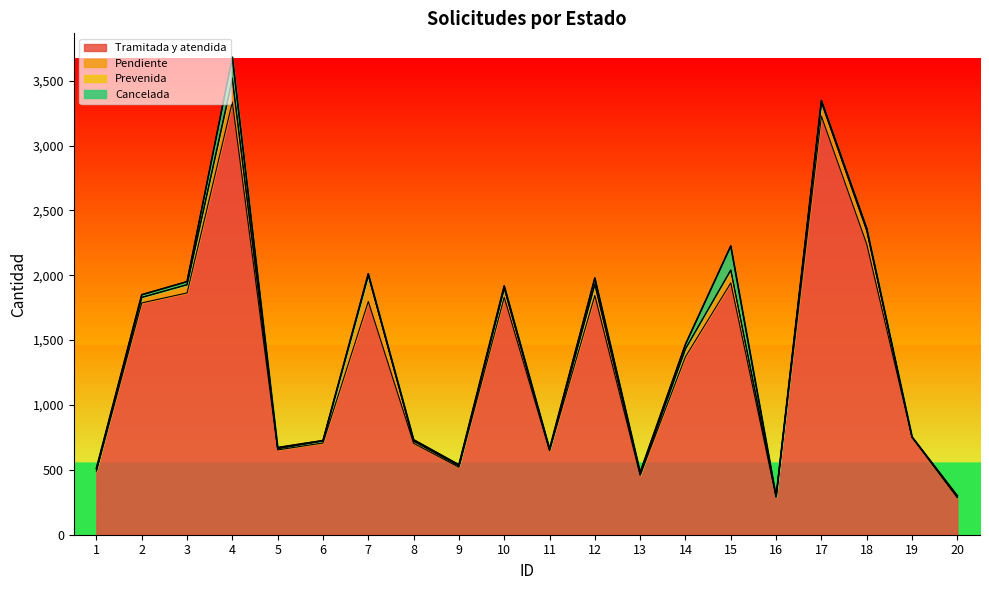

Does the chart display data point markers on the line(s)?

No